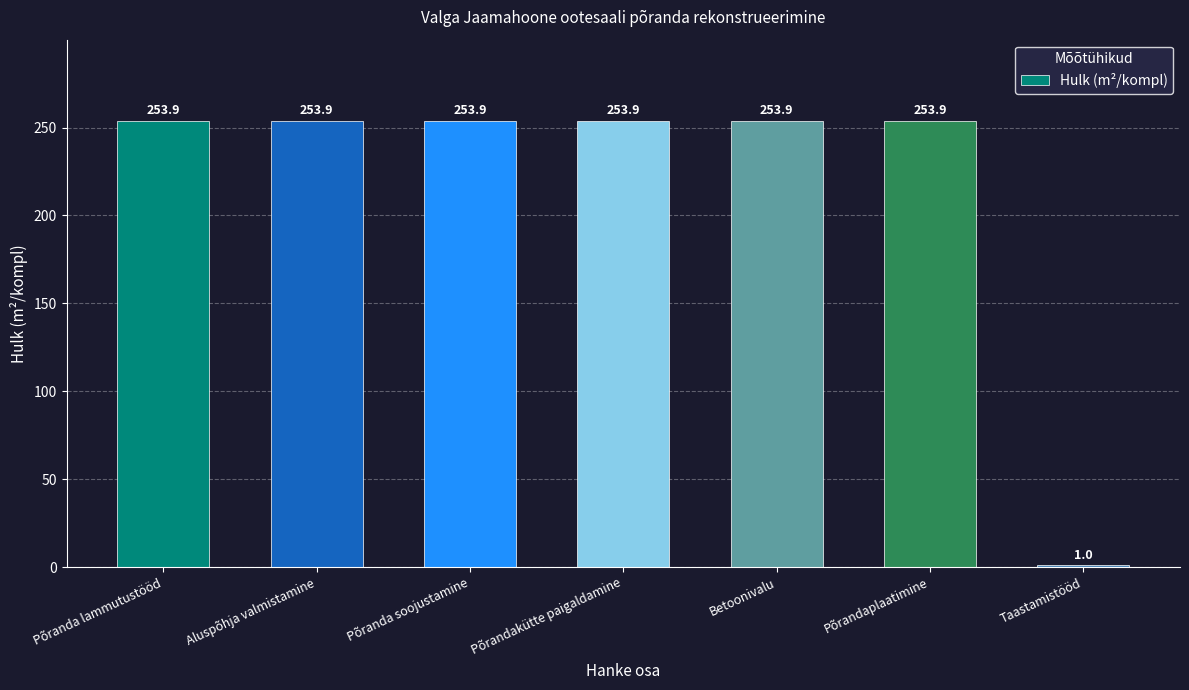

Is it true that the value at Aluspõhja valmistamine is 59.1?

False